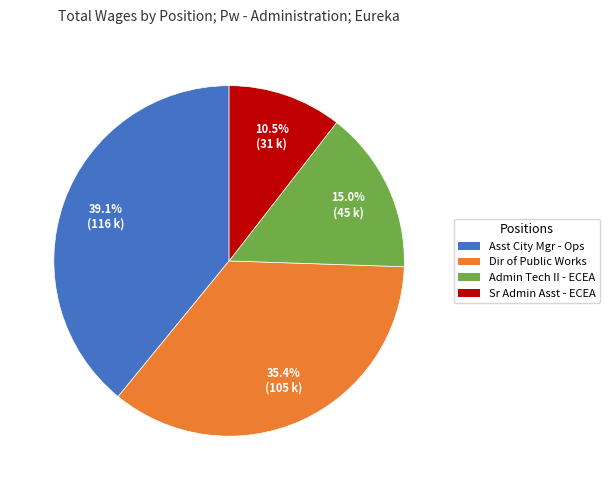

Is the sum of Dir of Public Works and Asst City Mgr - Ops greater than half?

Yes